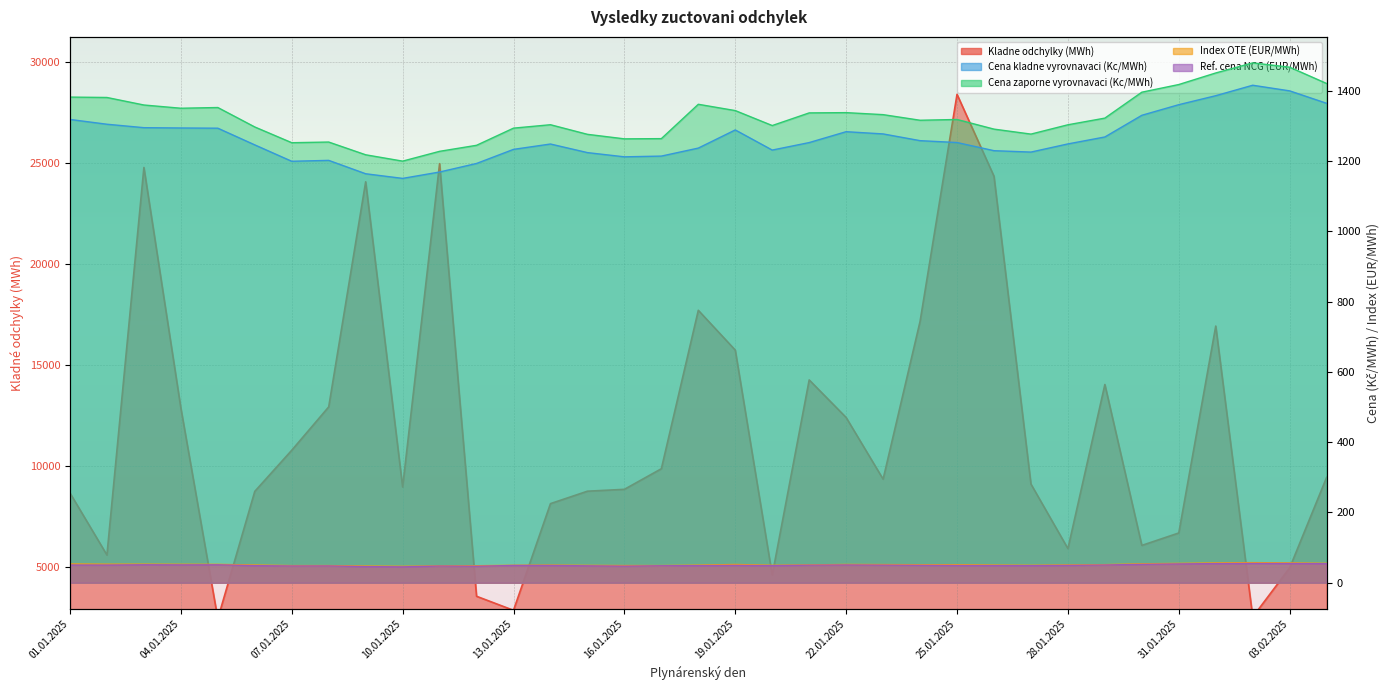

Where does the Index OTE (EUR/MWh) series first go above 50?

01.01.2025